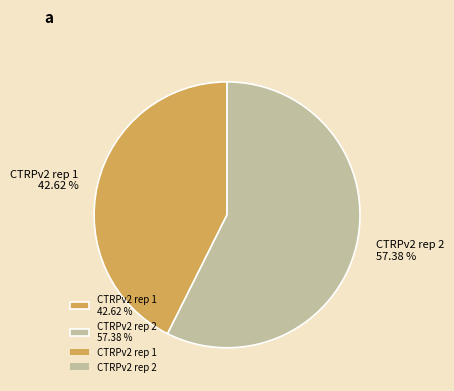

What percentage is NOT represented by CTRPv2 rep 2?

42.6%